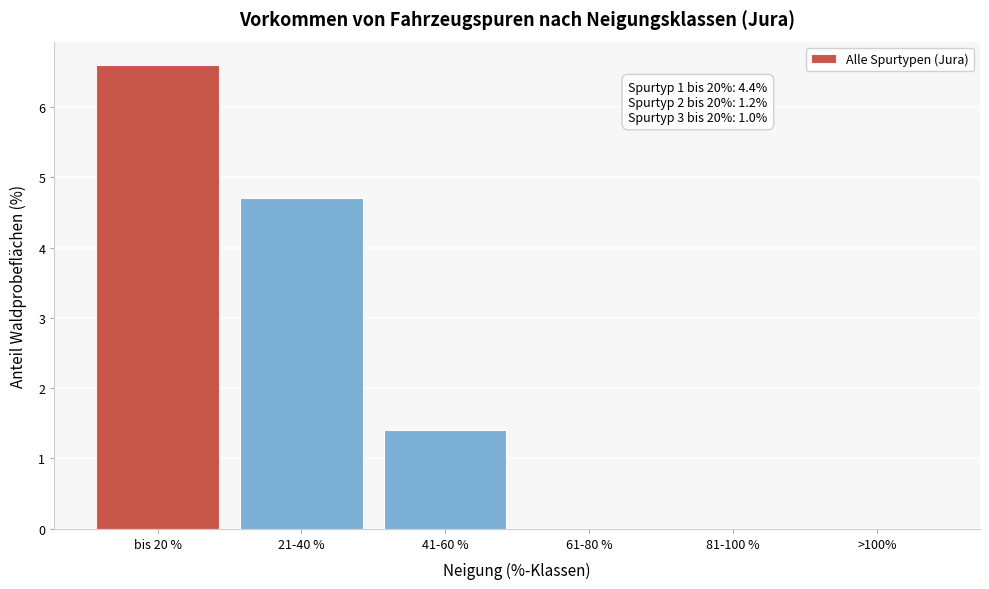

Reading left to right, list all the values displayed in this chart.

bis 20 %=6.6	21-40 %=4.7	41-60 %=1.4	61-80 %=0.0	81-100 %=0.0	>100%=0.0